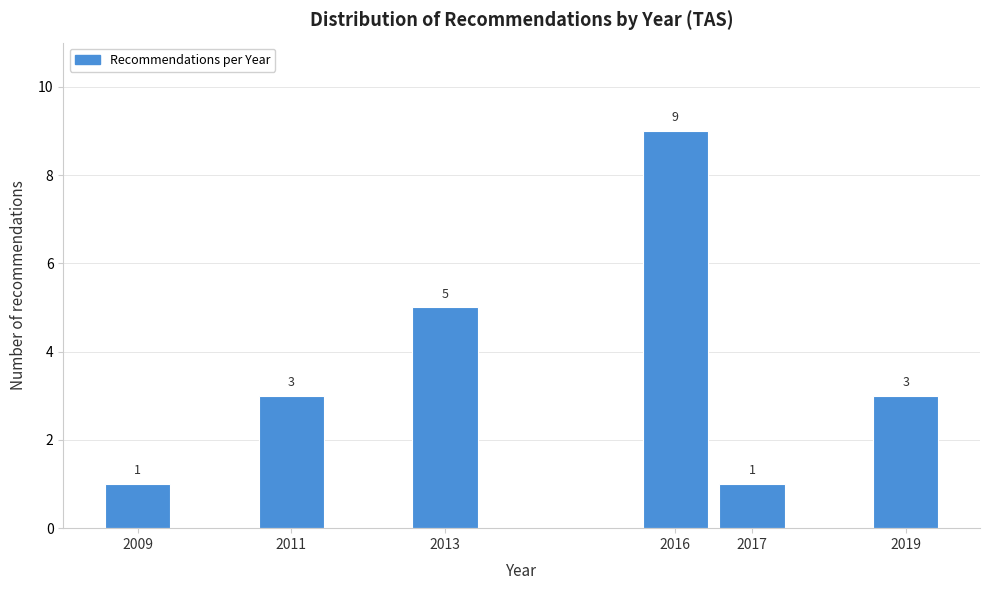

Which range on the x-axis has the tallest bar?

2015.5 to 2016.5